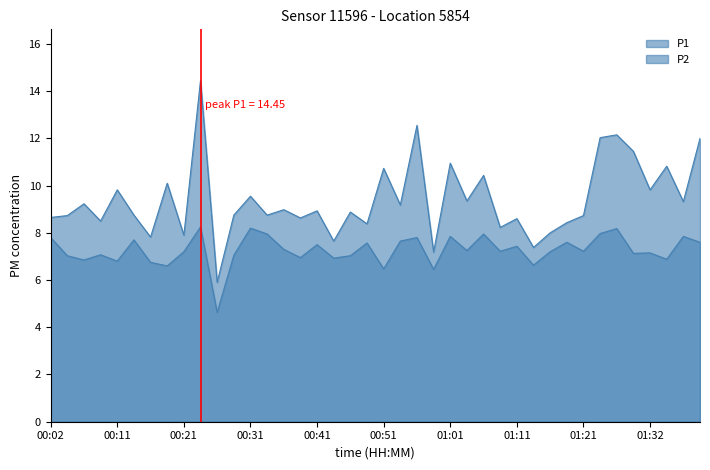

True or false: P1 and P2 intersect in this chart.

False